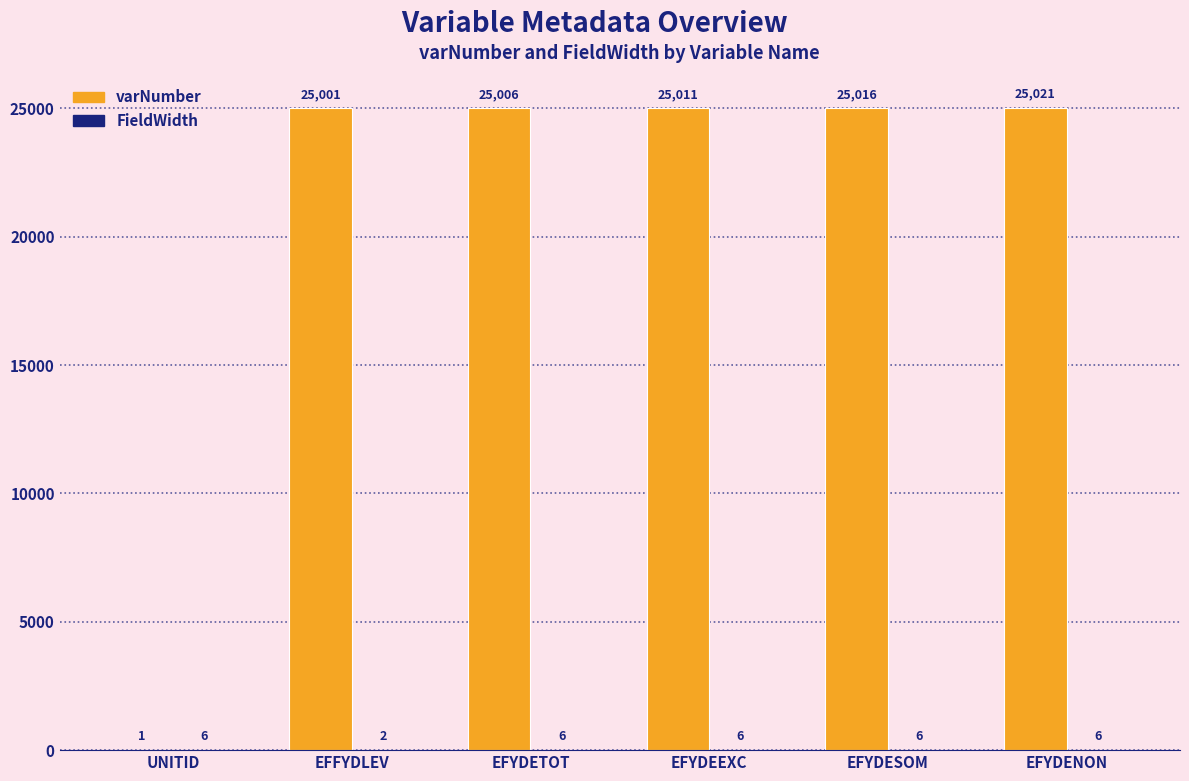

Are the bars grouped side by side (vs. stacked)?

Yes